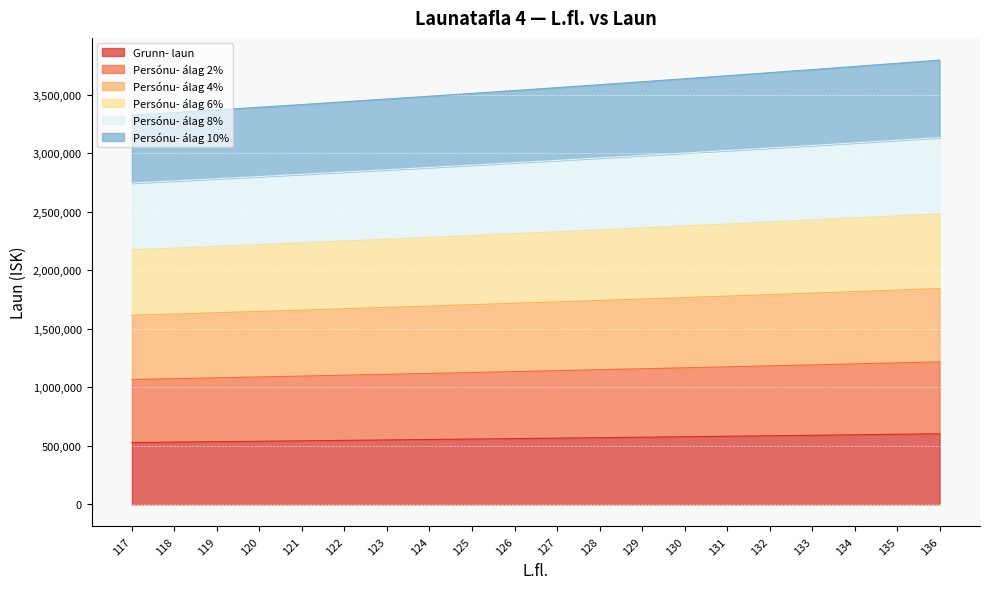

What is the maximum value for Grunn- laun?

602217